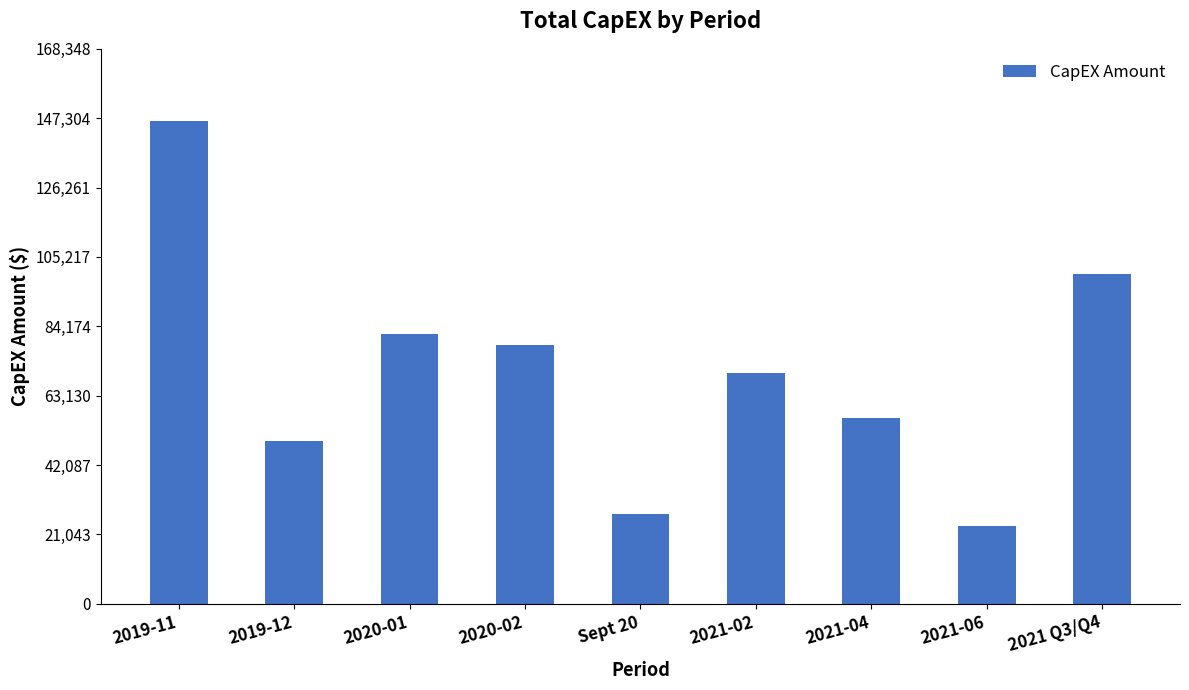

Reading left to right, transcribe all the data shown in this chart.

146389.4	49252.2	81884.0	78608.2	27199.0	70069.1	56361.7	23588.1	100000.0